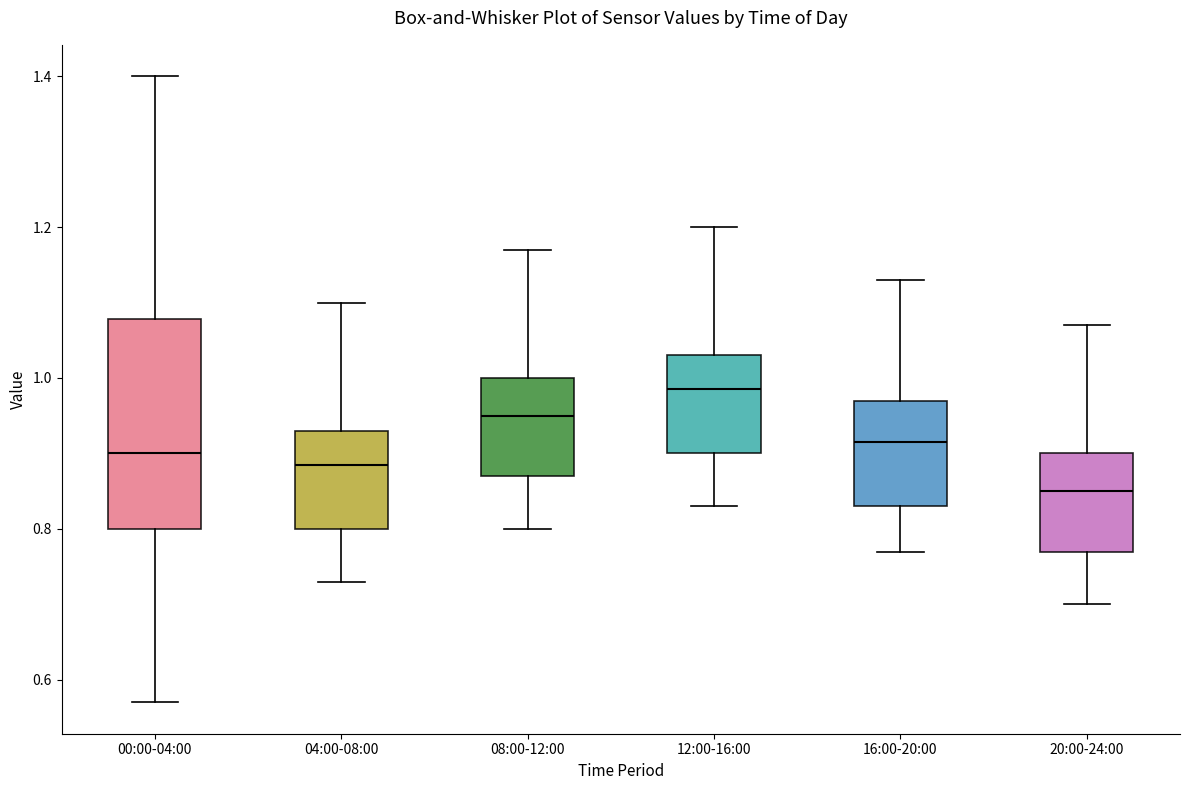

Reading left to right, read every box against the y-axis: the position of its median line, the range the box covers, and the ends of its whiskers. The values are not printed on the chart, so give them approximately, as read against the axis.

00:00-04:00: median 0.90, box 0.80 to 1.08, whiskers 0.58 to 1.40
04:00-08:00: median 0.88, box 0.80 to 0.94, whiskers 0.74 to 1.10
08:00-12:00: median 0.96, box 0.88 to 1.00, whiskers 0.80 to 1.18
12:00-16:00: median 0.98, box 0.90 to 1.04, whiskers 0.84 to 1.20
16:00-20:00: median 0.92, box 0.84 to 0.98, whiskers 0.78 to 1.14
20:00-24:00: median 0.86, box 0.78 to 0.90, whiskers 0.70 to 1.08